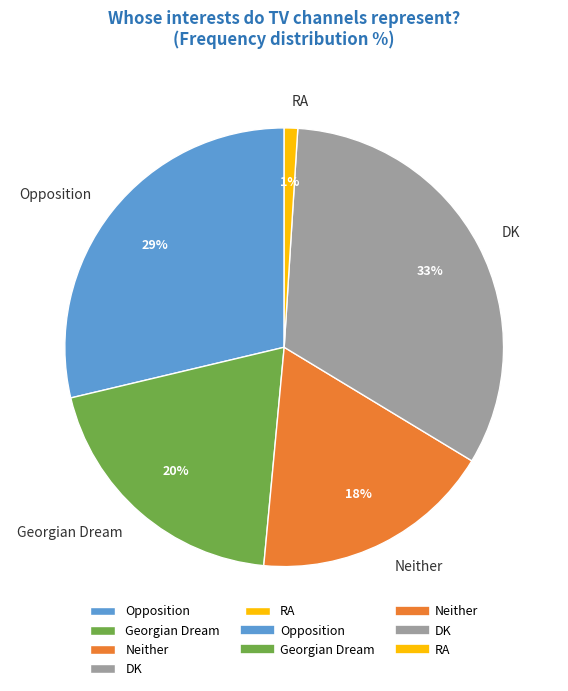

The RA slice represents 11% of the pie. True or false?

False